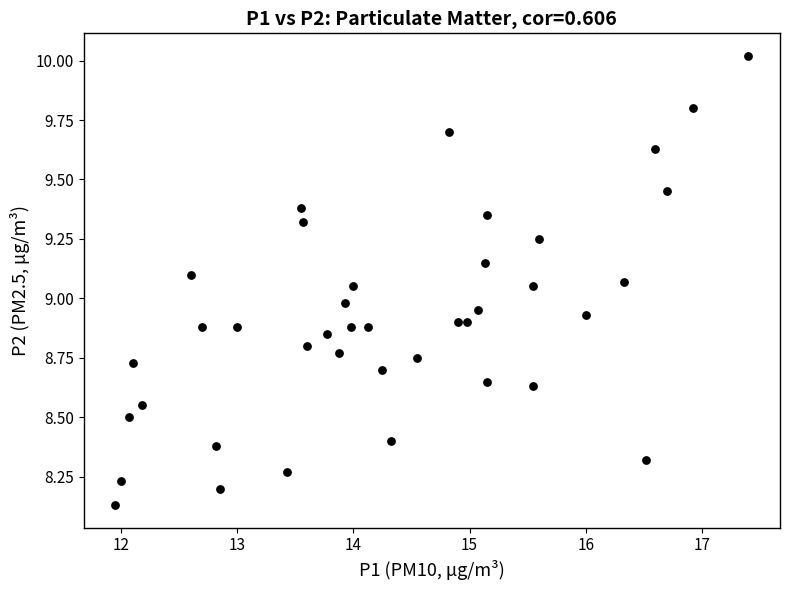

What is the range of X values (max minus min)?

5.4